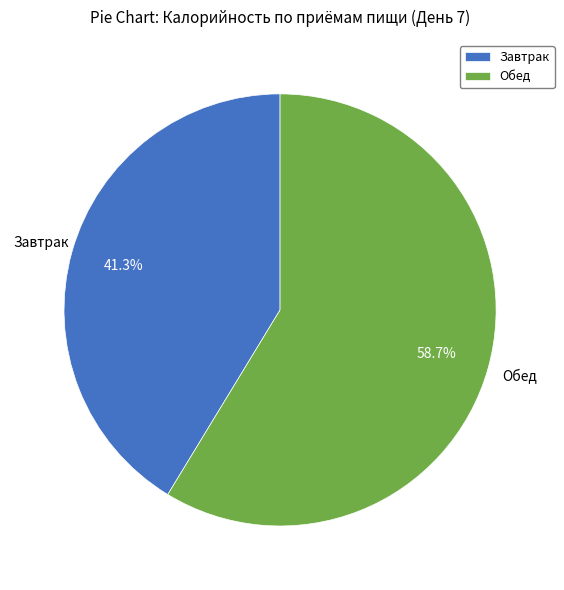

Between Завтрак and Обед, which is larger?

Обед